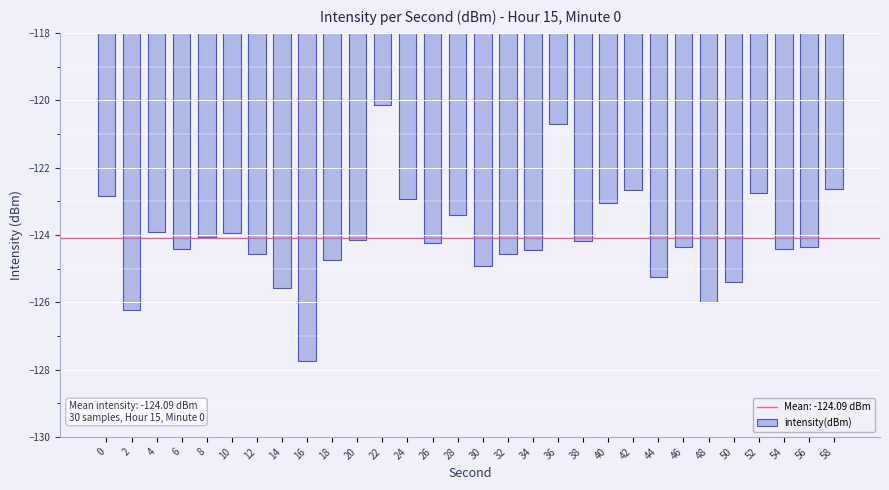

What is the sum of the values at 40 and 12?

-247.6